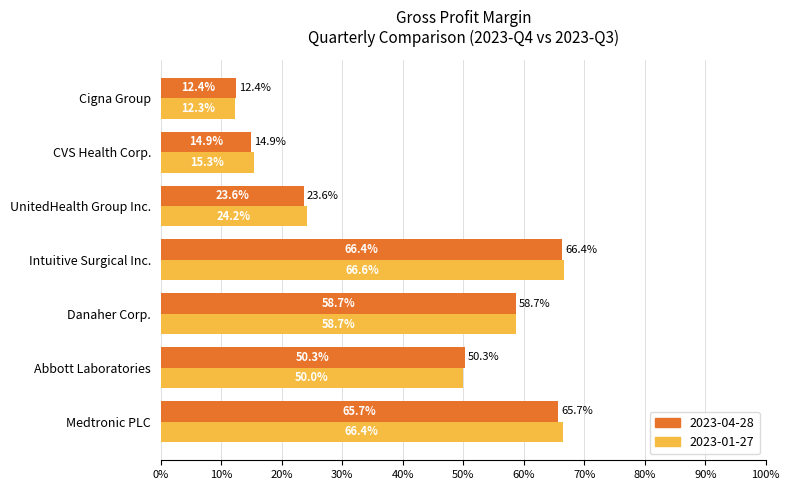

What are all the series names shown in the legend?

2023-04-28, 2023-01-27